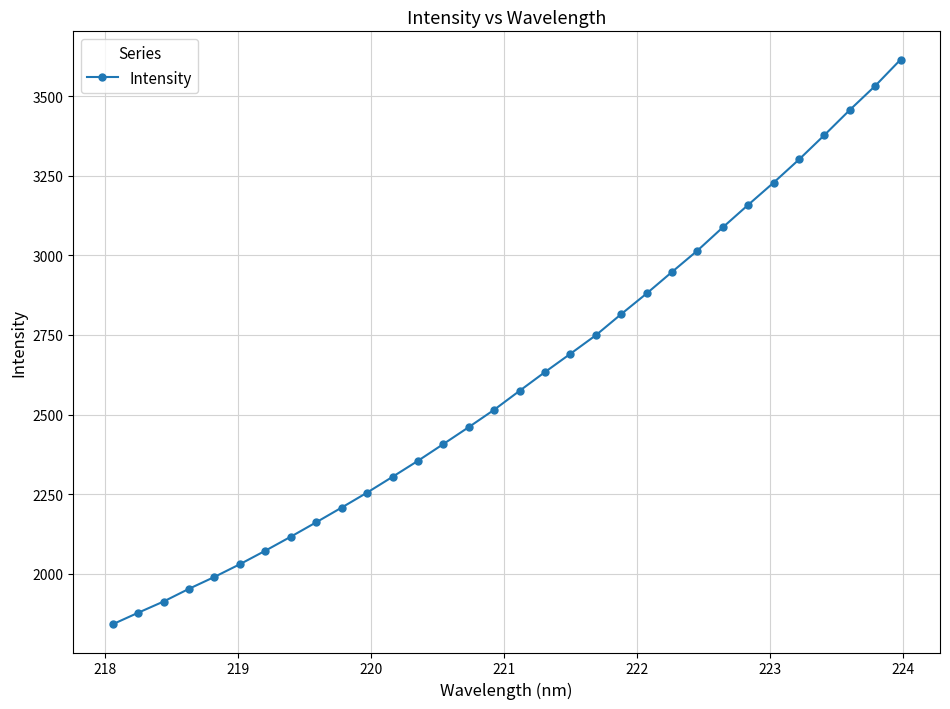

What is the minimum value shown in the chart?

1841.5